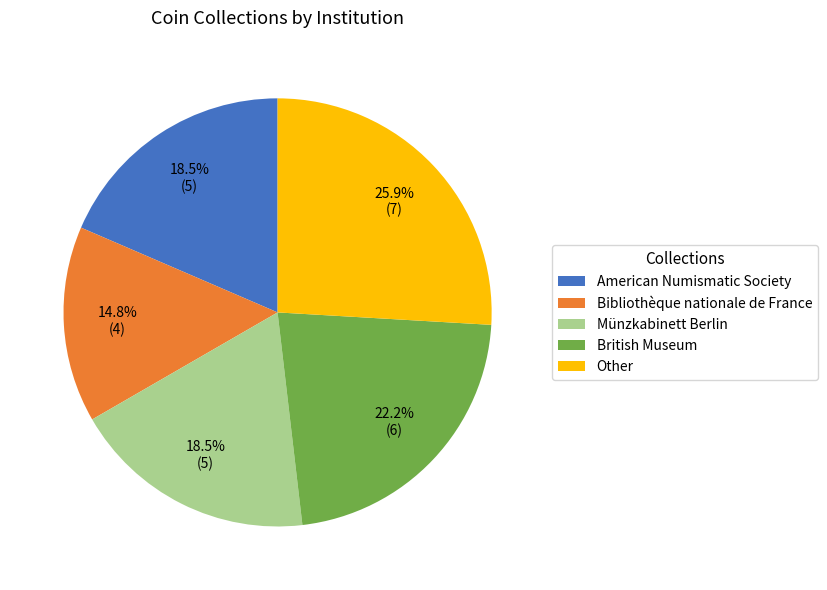

What percentage do American Numismatic Society and Bibliothèque nationale de France together represent?

33.3%